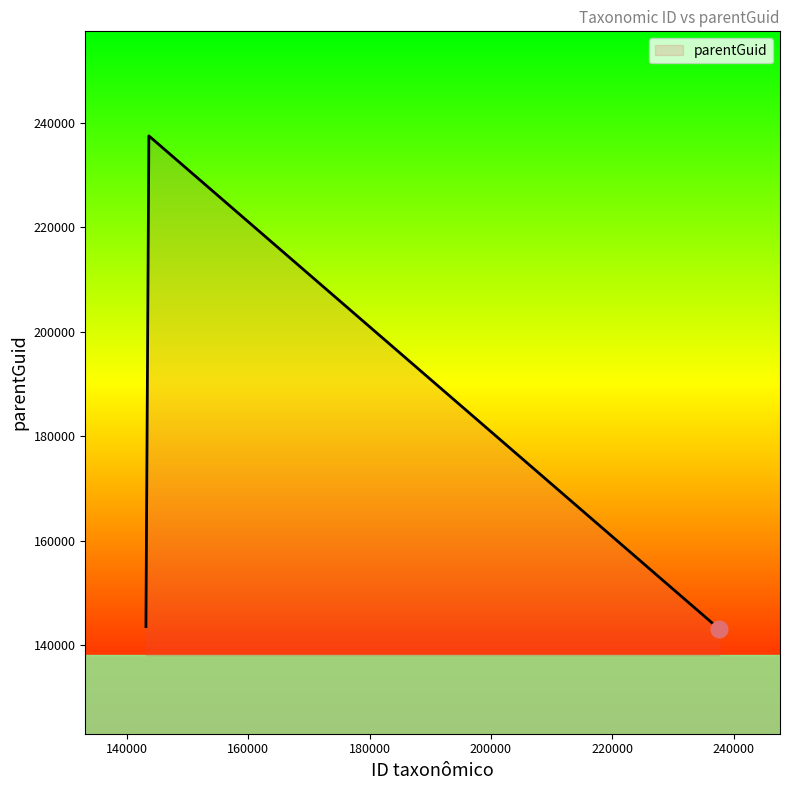

What is the sum of all values?

524179